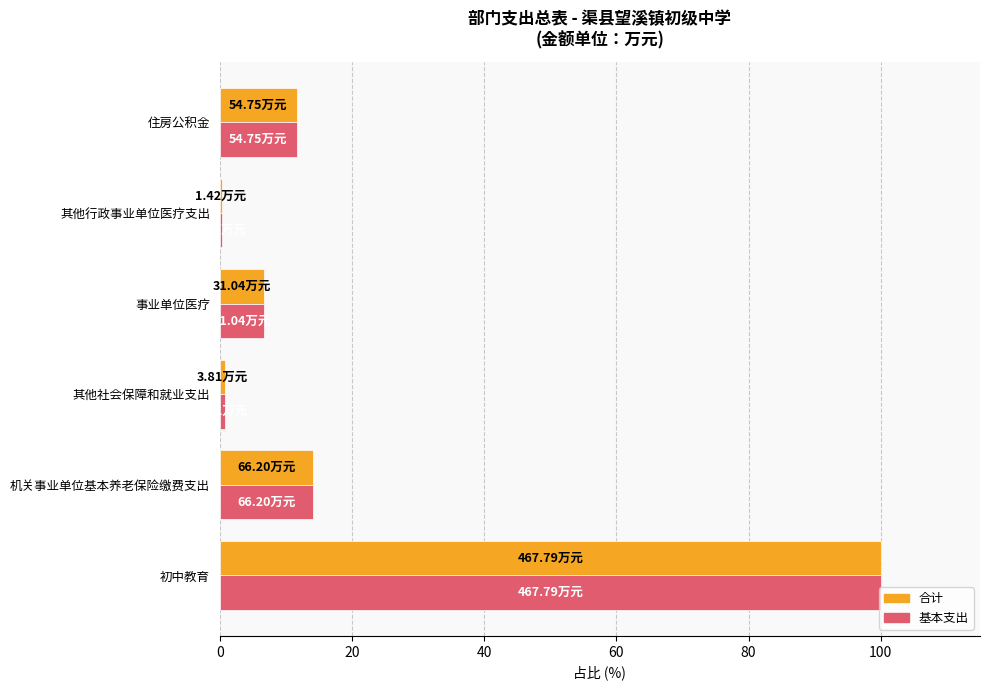

What is the total value across all series at 事业单位医疗?

13.3